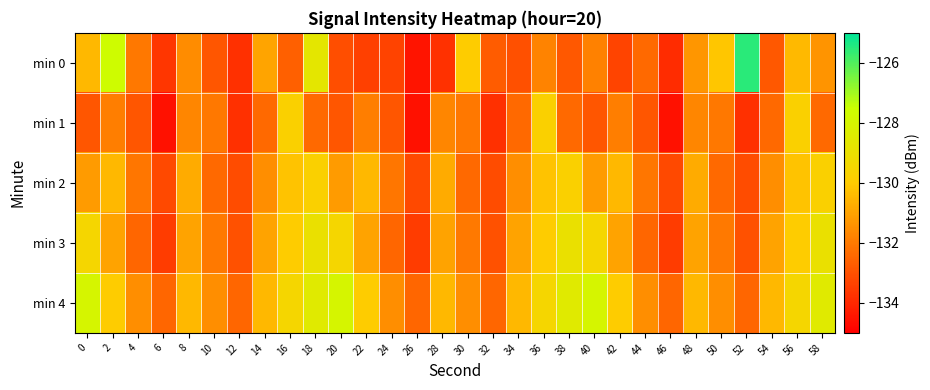

Rank the series by their maximum value, from lowest to highest.

min 2, min 1, min 3, min 4, min 0